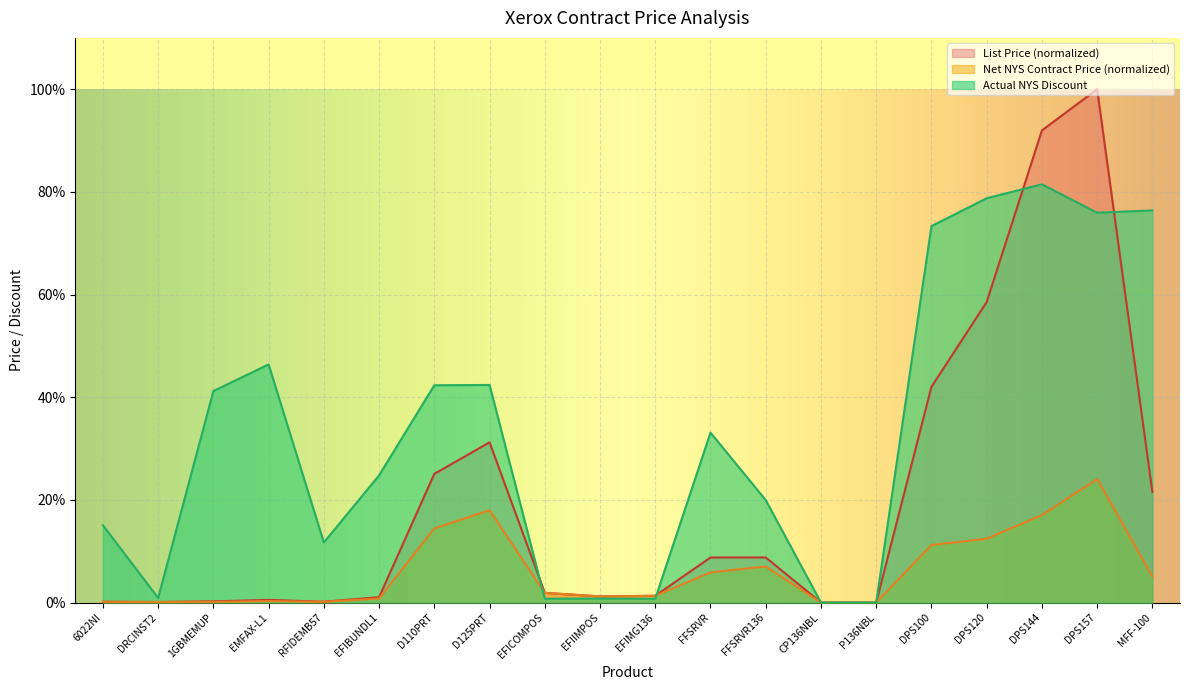

True or false: Actual NYS Discount and Net NYS Contract Price intersect in this chart.

True